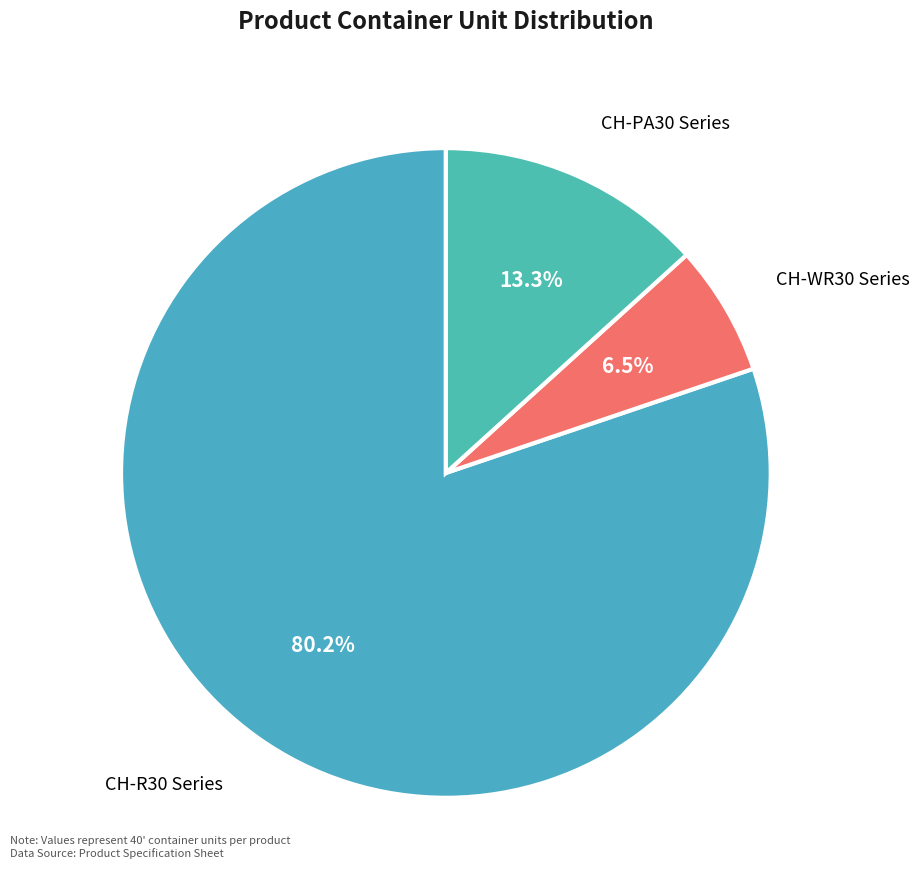

What is the largest slice in the pie chart?

CH-R30 Series